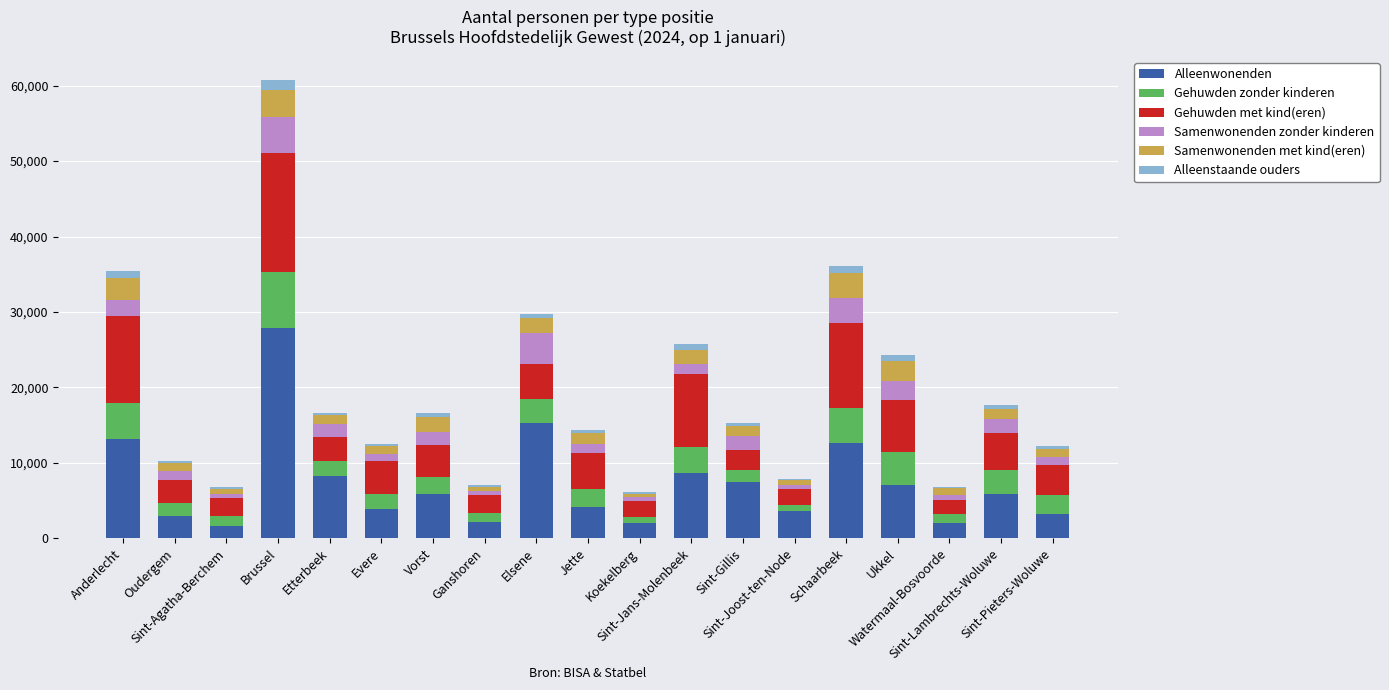

True or false: Samenwonenden zonder kinderen has a value of 1751 at Schaarbeek.

False